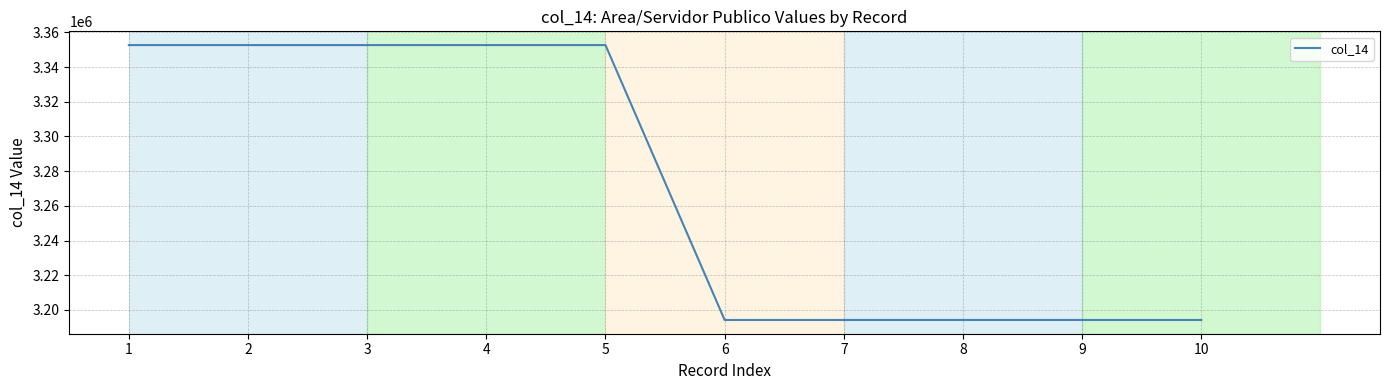

What is the ratio of the value at 6 to the value at 2?

1.0